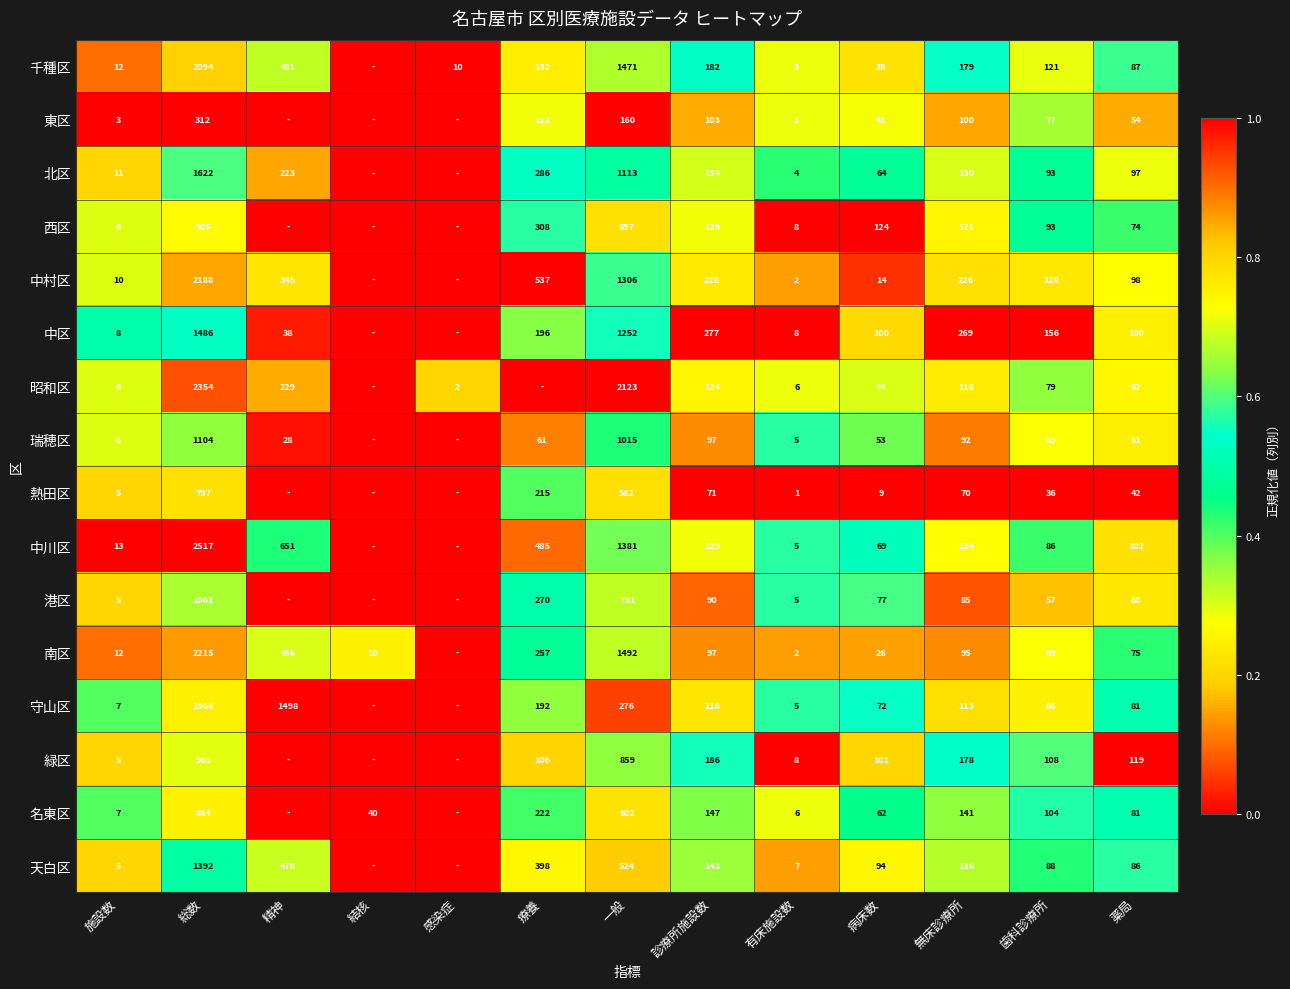

What is the total value across all series at 診療所施設数?

2255